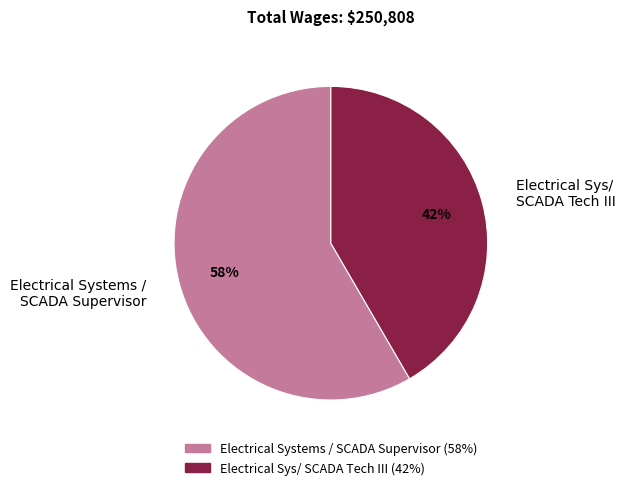

Between Electrical Sys/ SCADA Tech III and Electrical Systems / SCADA Supervisor, which is larger?

Electrical Systems / SCADA Supervisor